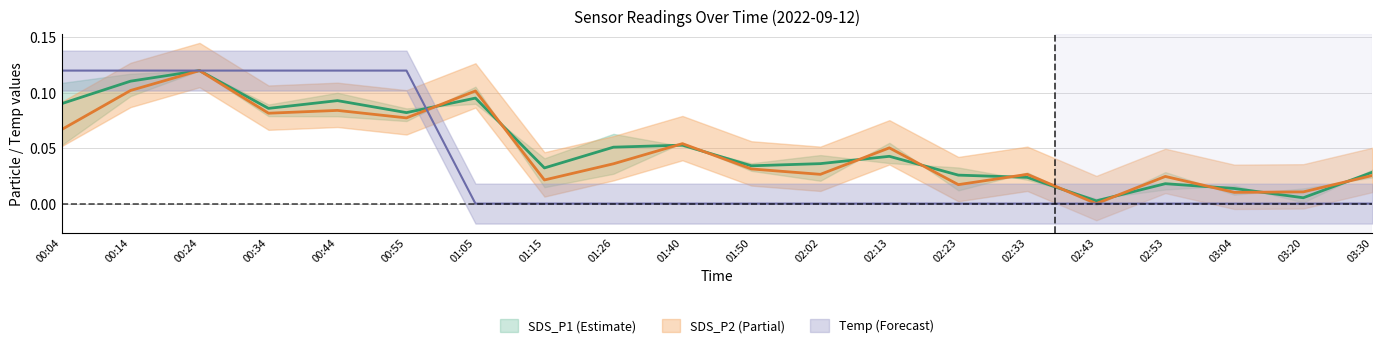

The value of Temp at 00:04 is 0.1. True or false?

True